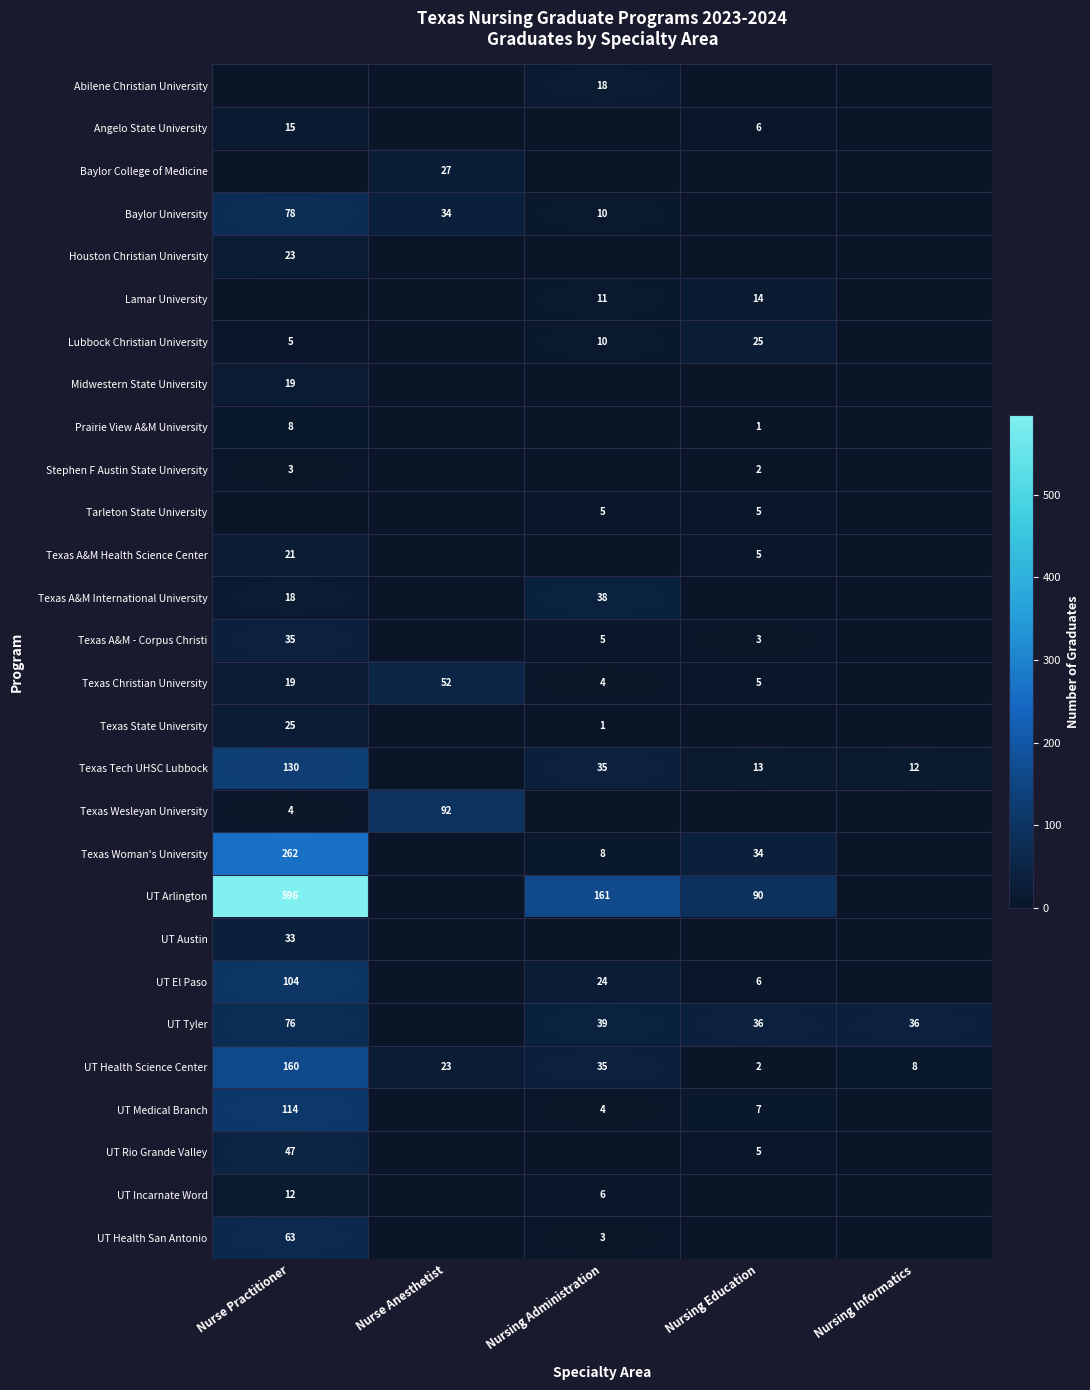

At which label does UT Health Science Center first exceed 23?

Nurse Practitioner